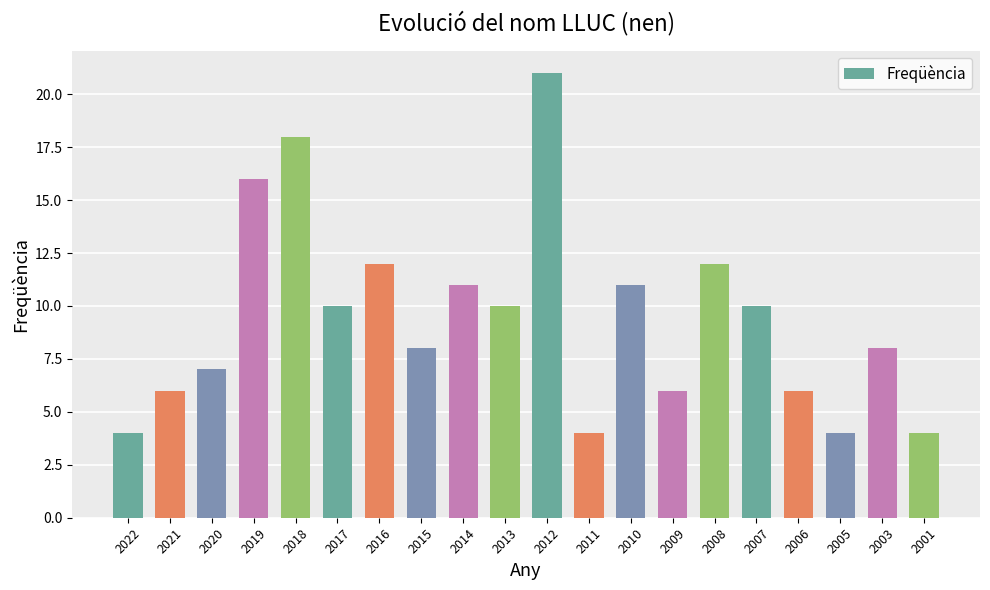

Are the bars horizontal?

No